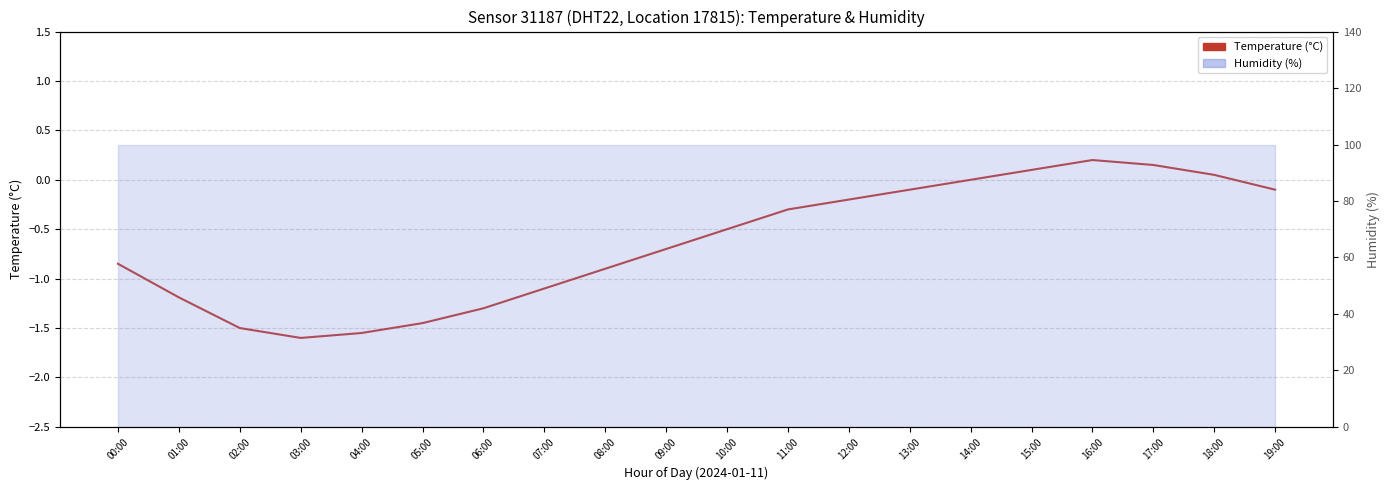

What is the label of the 17th point from the right?

03:00